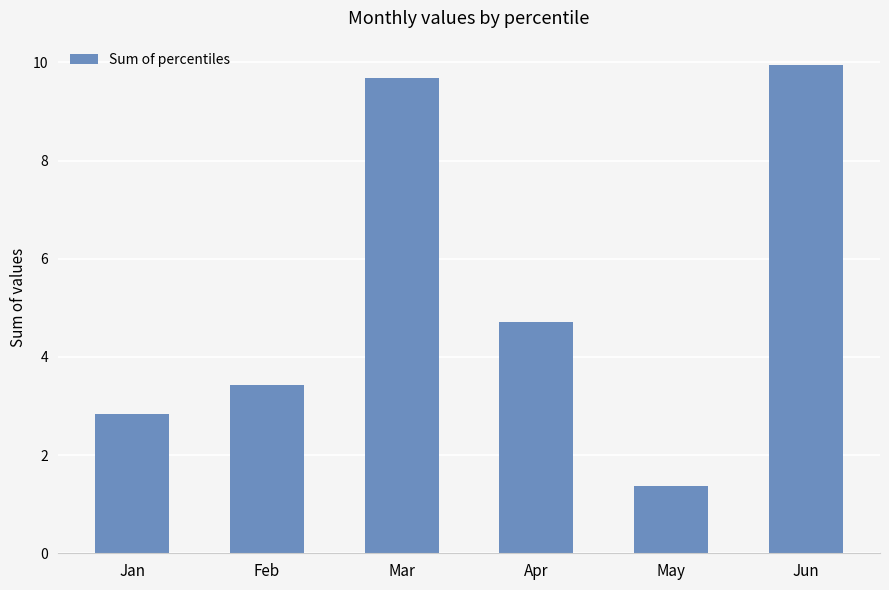

List the labels in order of value, largest first.

Jun, Mar, Apr, Feb, Jan, May